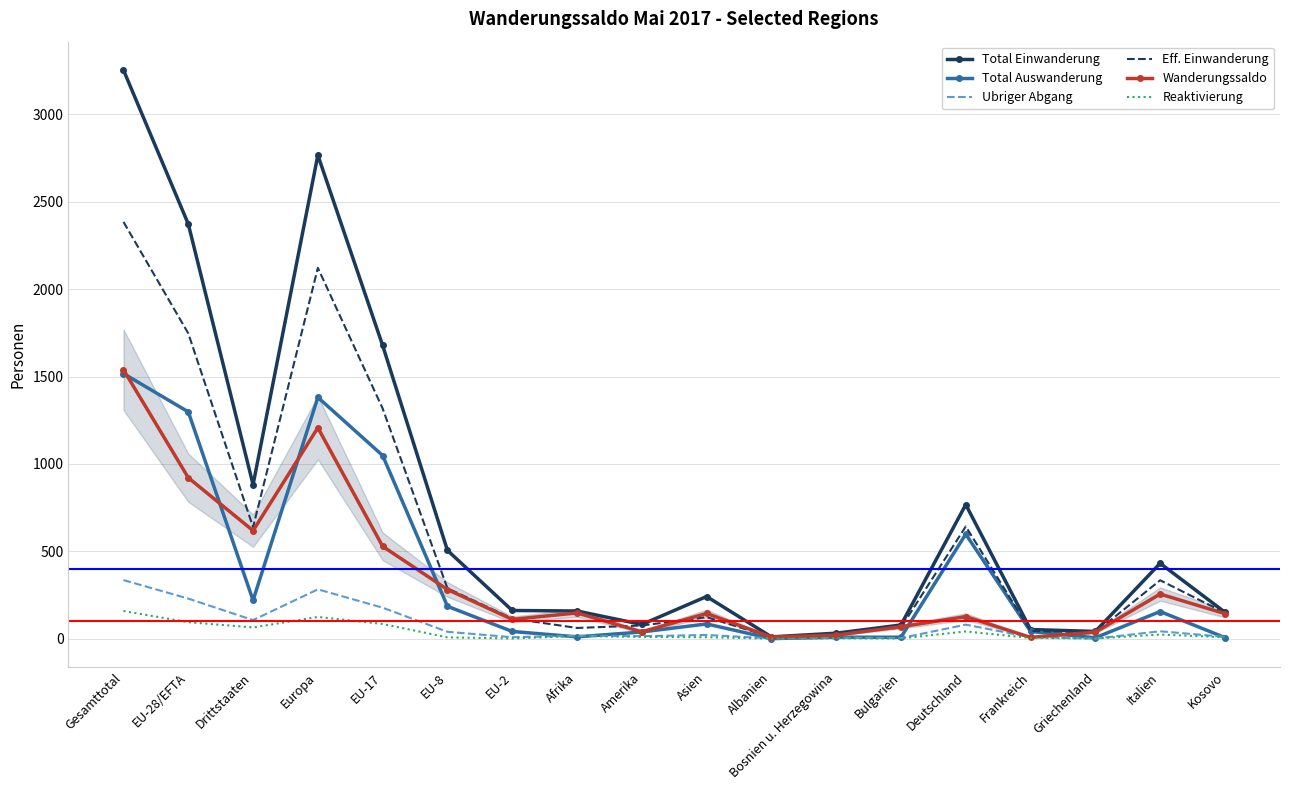

At which category is the sum across all series the highest?

Gesamttotal